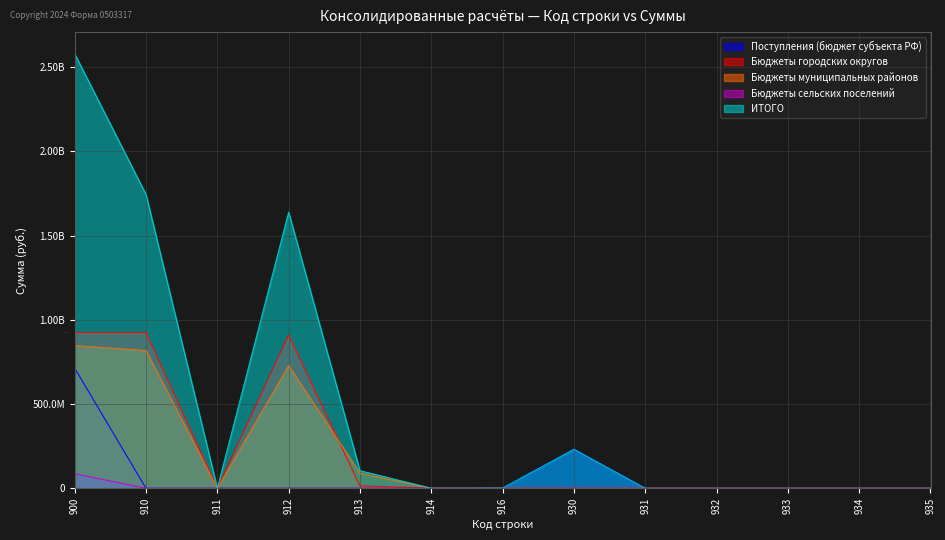

How many positive values does the Поступления (бюджет субъекта РФ) series have?

2